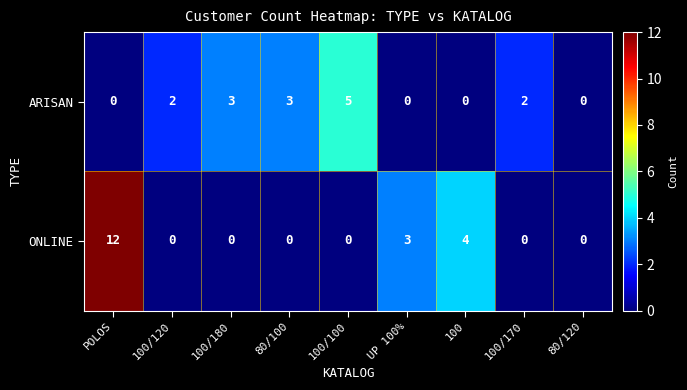

At how many categories does at least one series exceed 1?

8